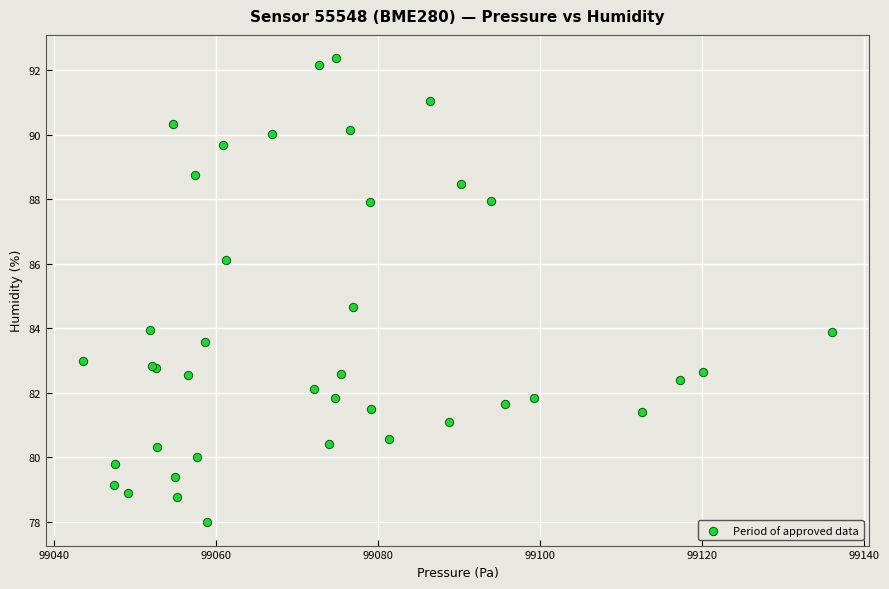

What Y value in the scatter plot is closest to 85?

84.7